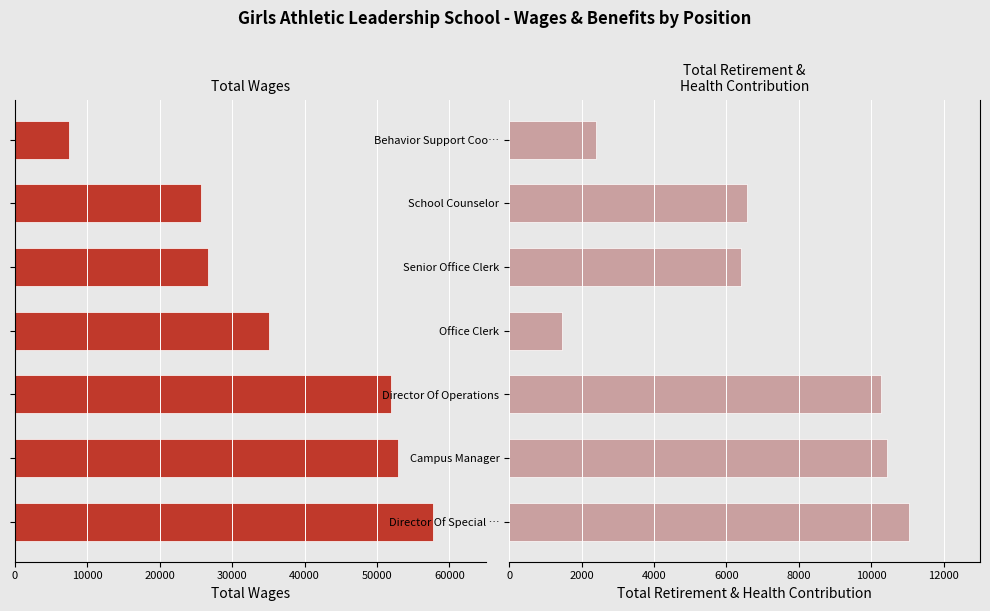

How many bars are there in each group?

2